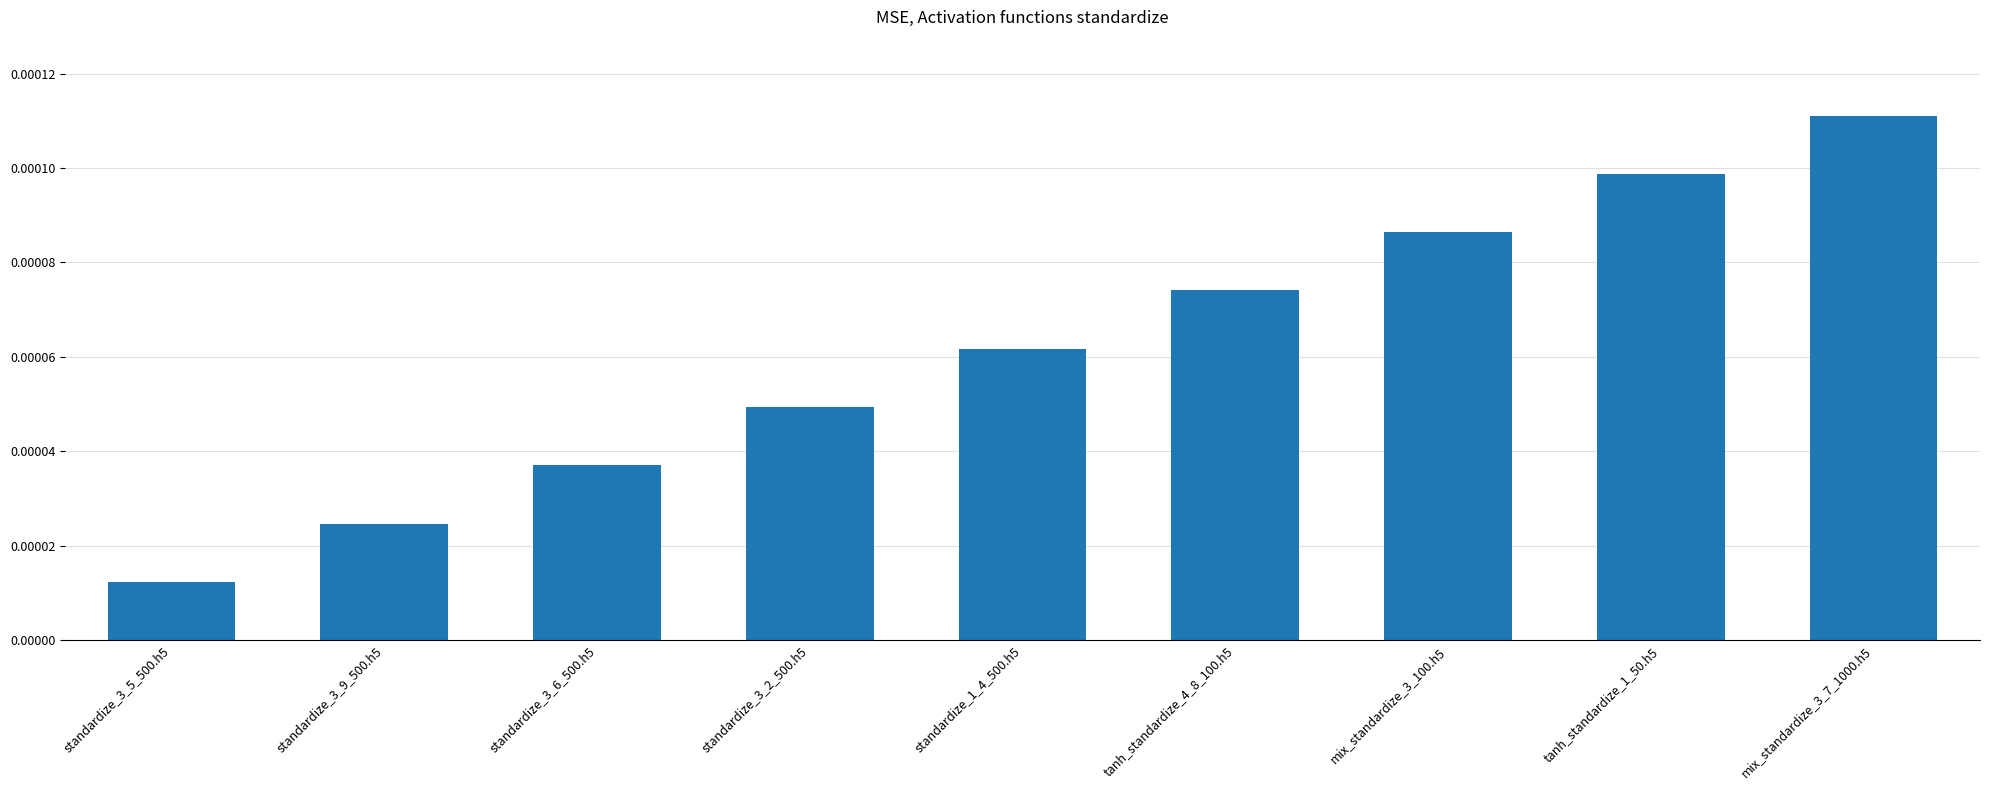

How many data points does each series have?

9